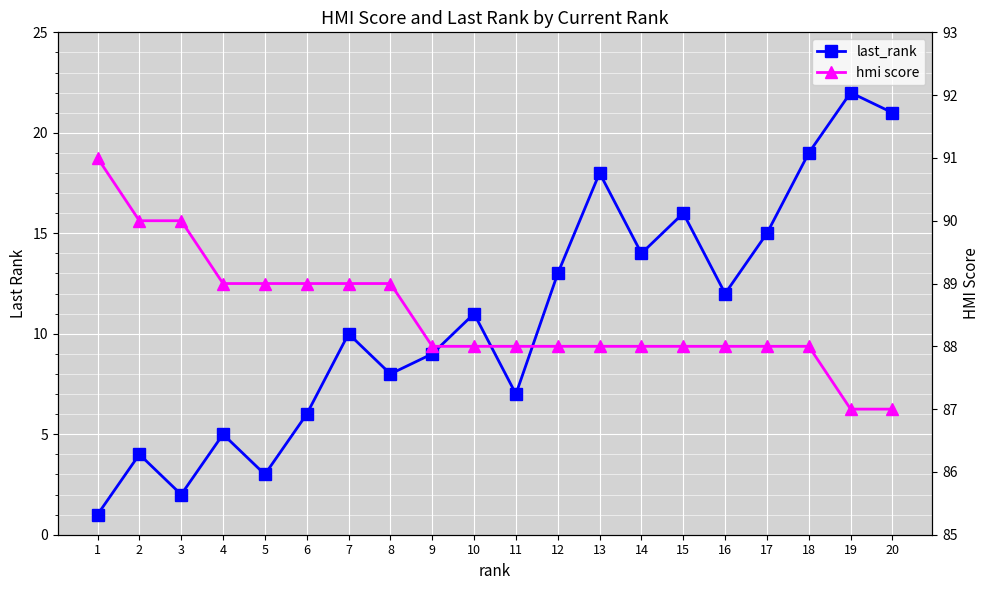

What is the sum of the last_rank values at 10 and 1?

12